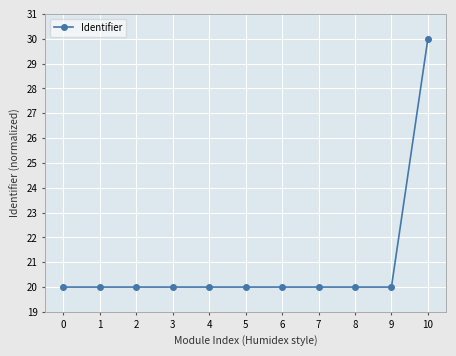

What is the greatest value displayed?

30.0